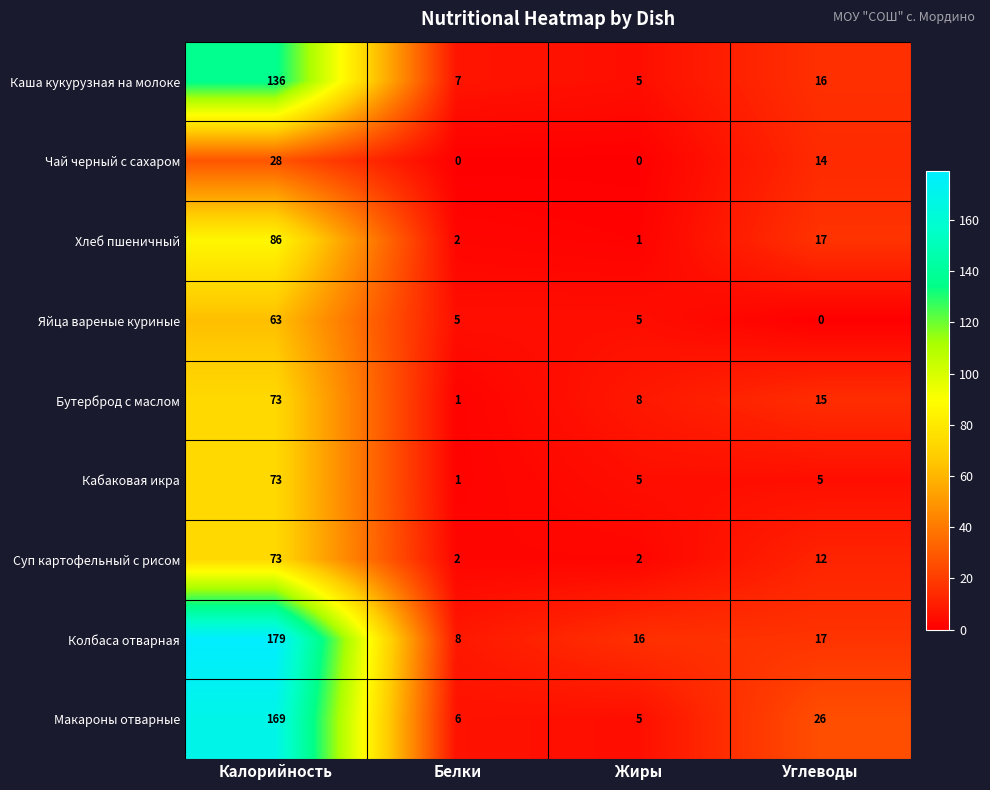

List the labels in order of Колбаса отварная value, smallest first.

Белки, Жиры, Углеводы, Калорийность